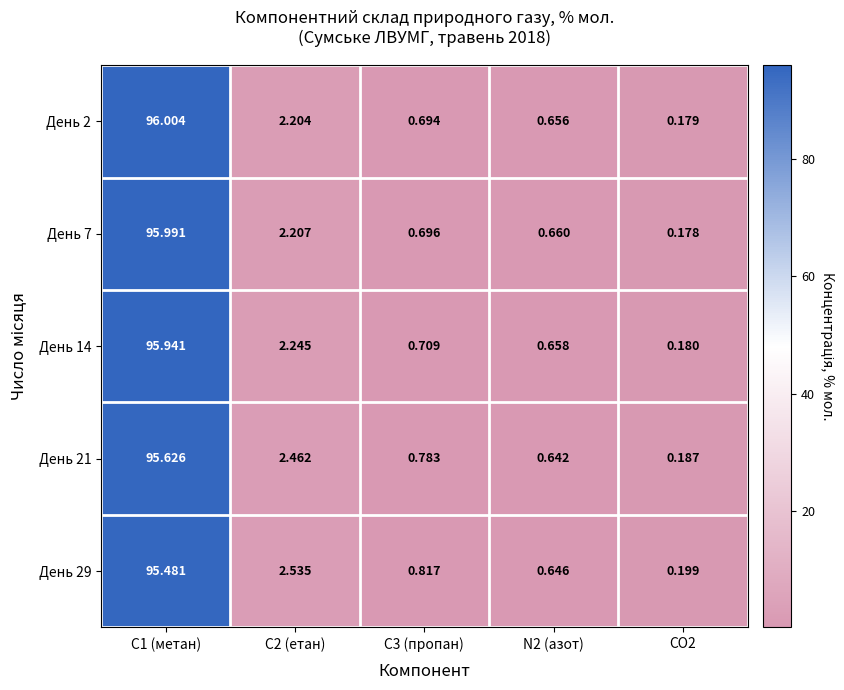

At how many categories does at least one series exceed 94?

1